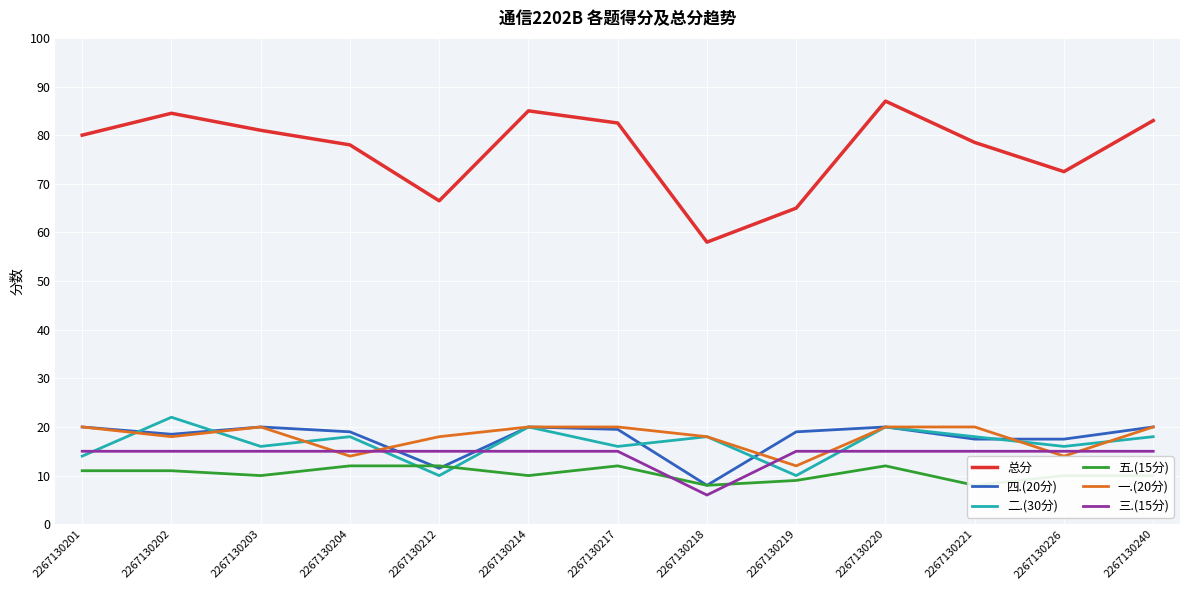

What is the greatest value displayed?

87.0